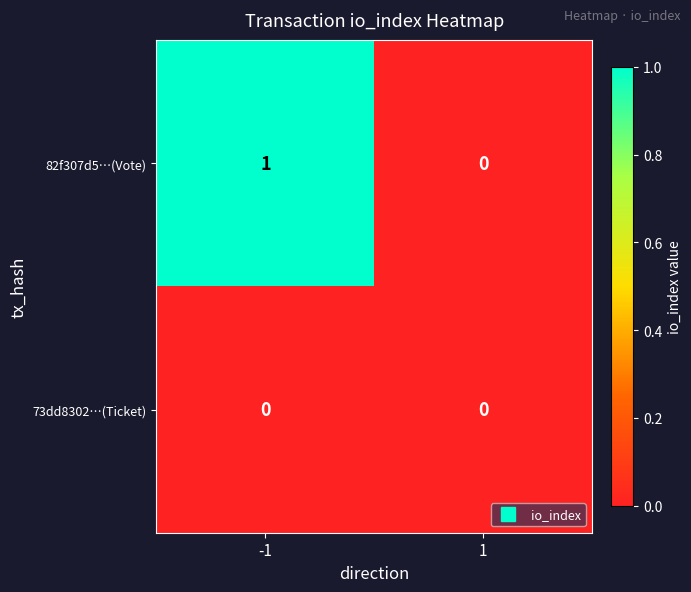

At which category is the sum across all series the highest?

-1